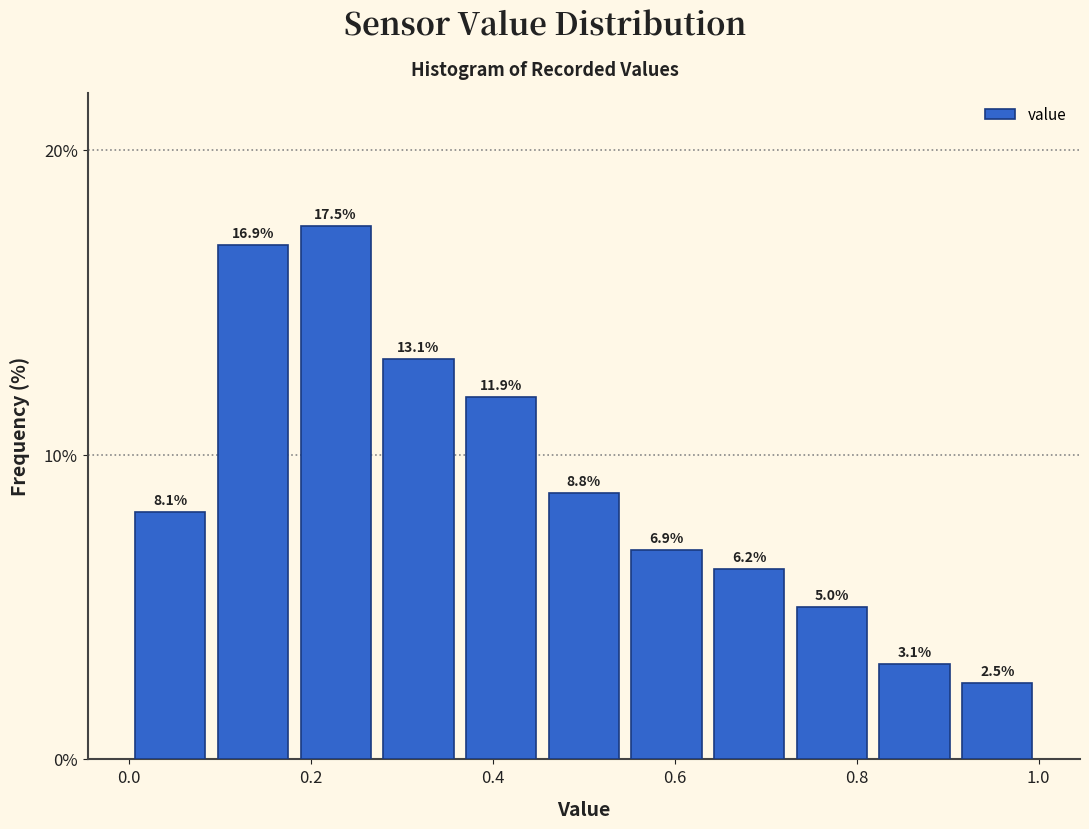

Which range on the x-axis has the tallest bar?

0.18 to 0.28